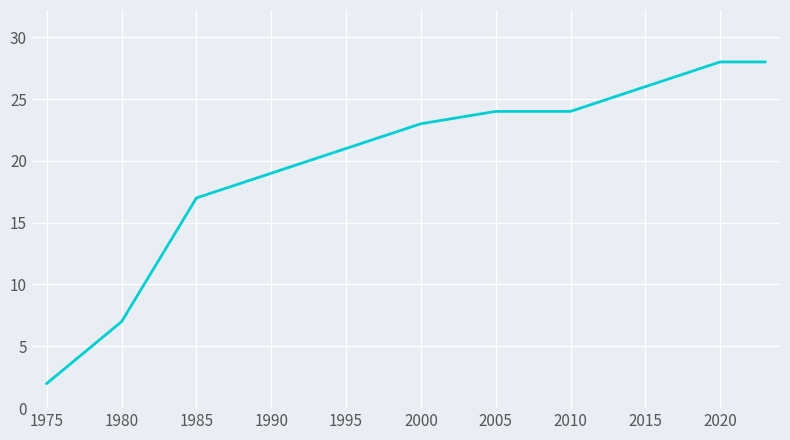

What is the difference between the maximum and minimum values?

26